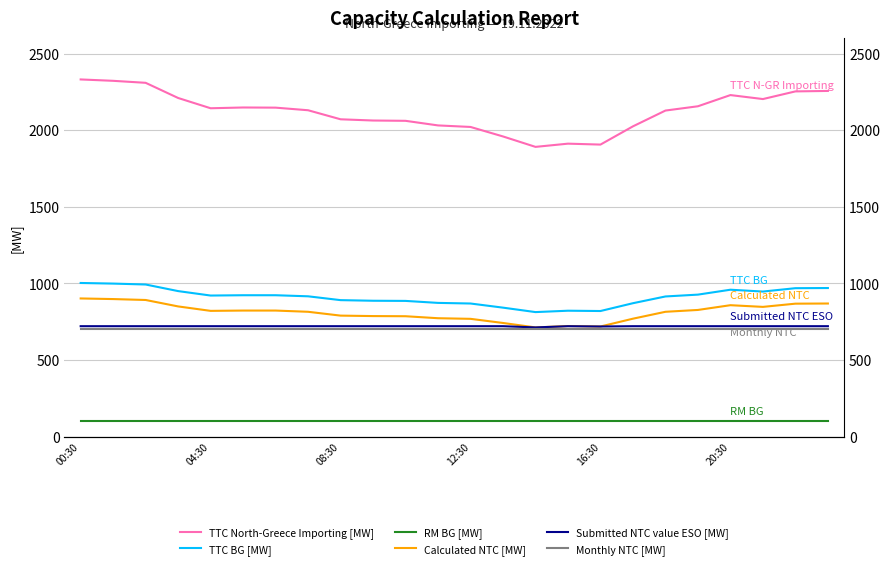

Where is Calculated NTC [MW] nearest to the value 807?

7